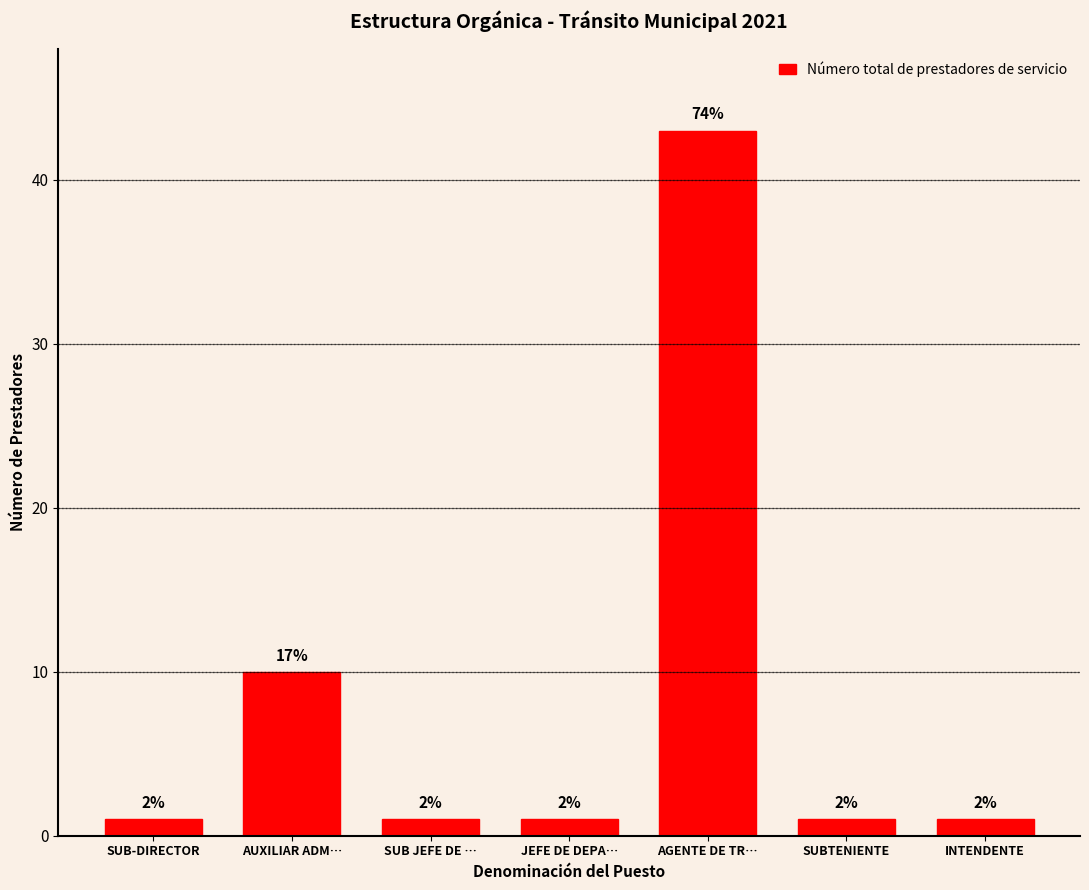

What position from the left is INTENDENTE?

7